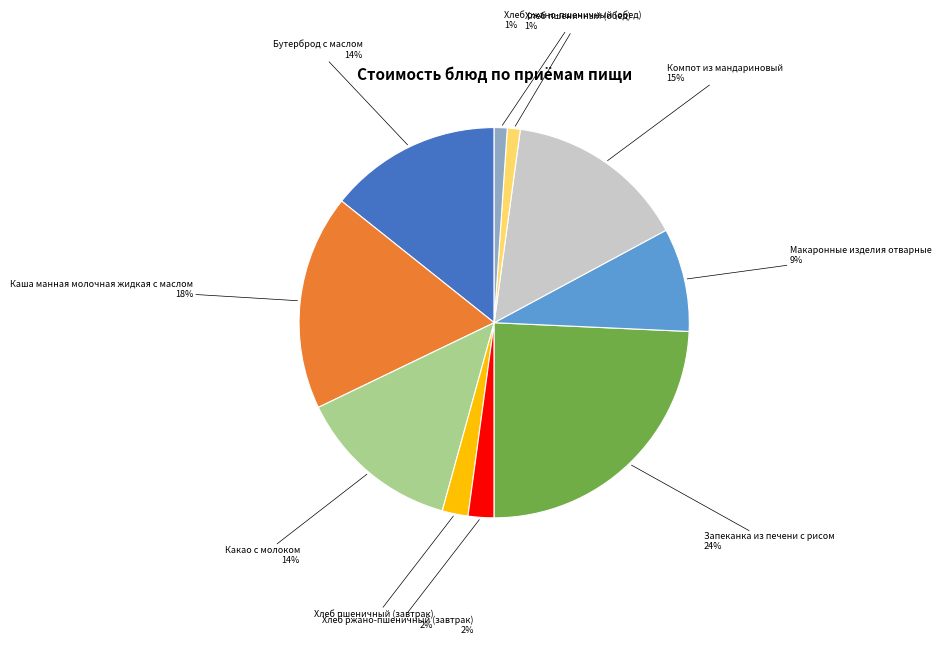

To the nearest percent, what portion does Бутерброд с маслом represent?

14%